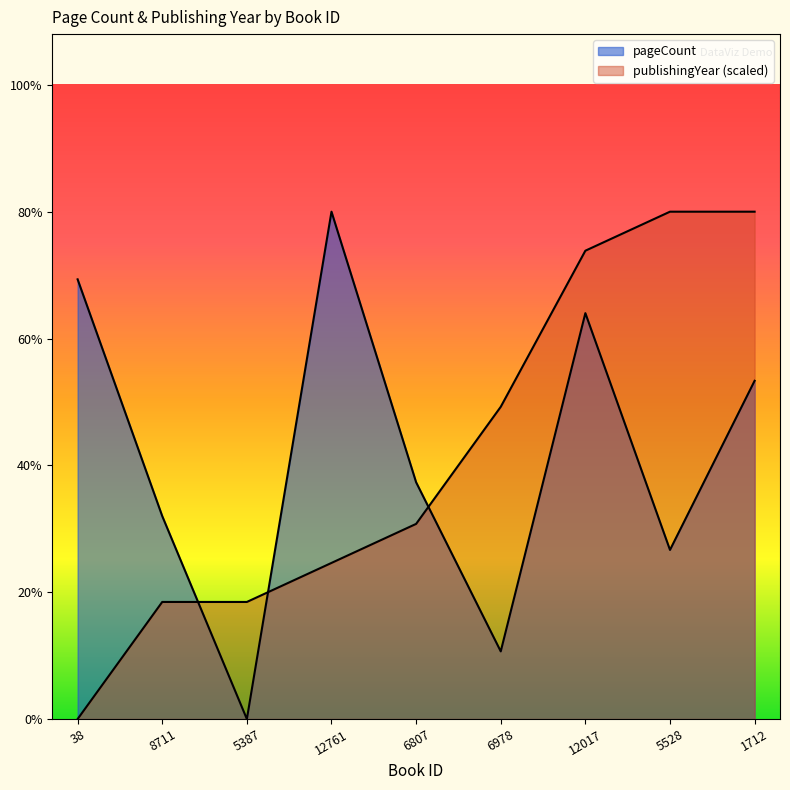

What is the label of the 3rd point from the left?

5387